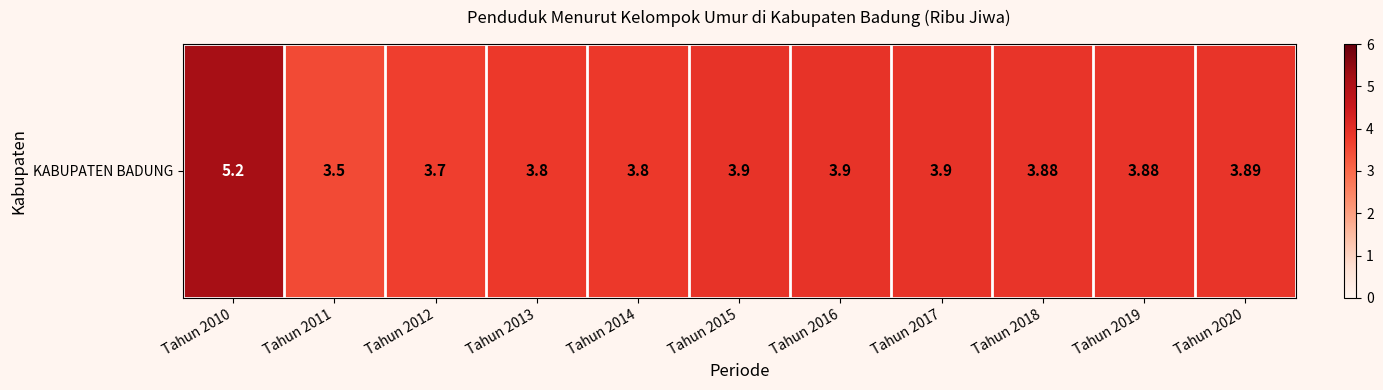

What is the ratio of the value at Tahun 2012 to the value at Tahun 2016?

0.9